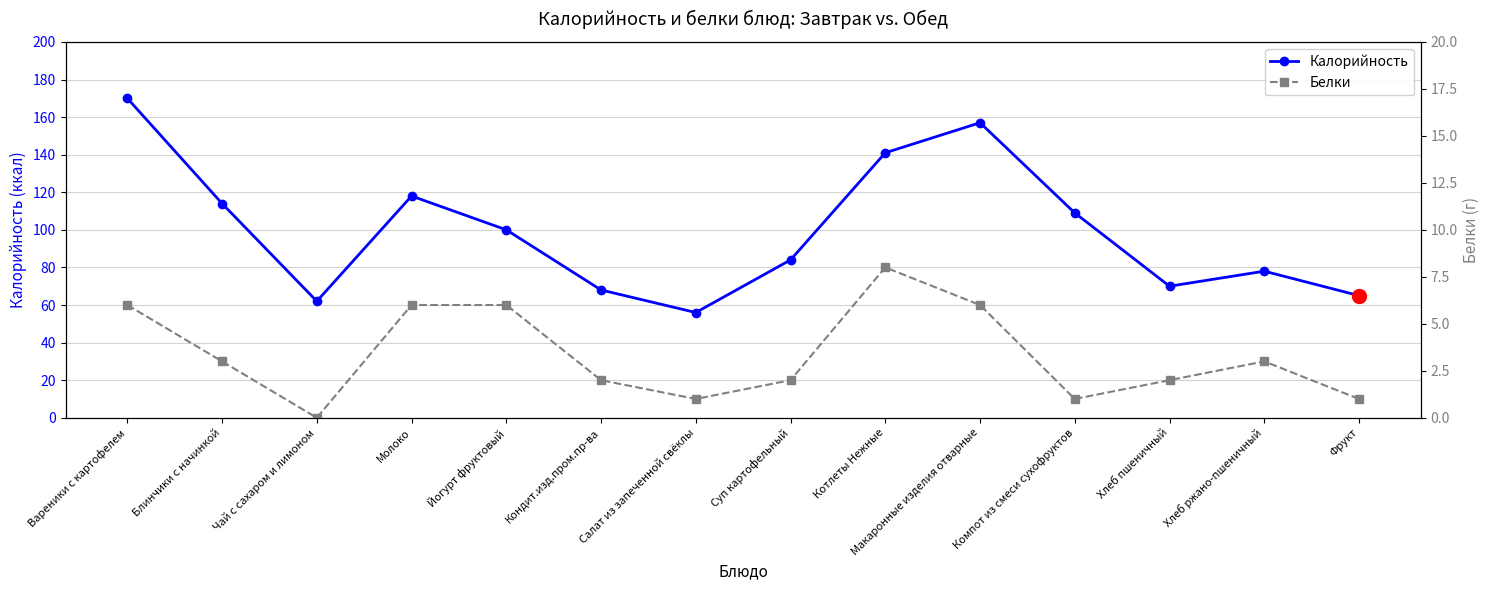

What is the label of the 12th point from the right?

Чай с сахаром и лимоном